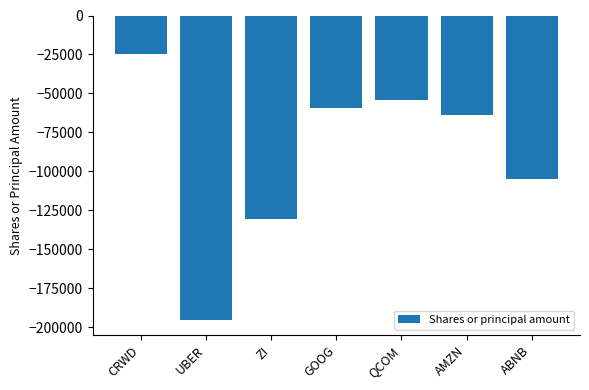

True or false: the data shows -195303 at UBER.

True